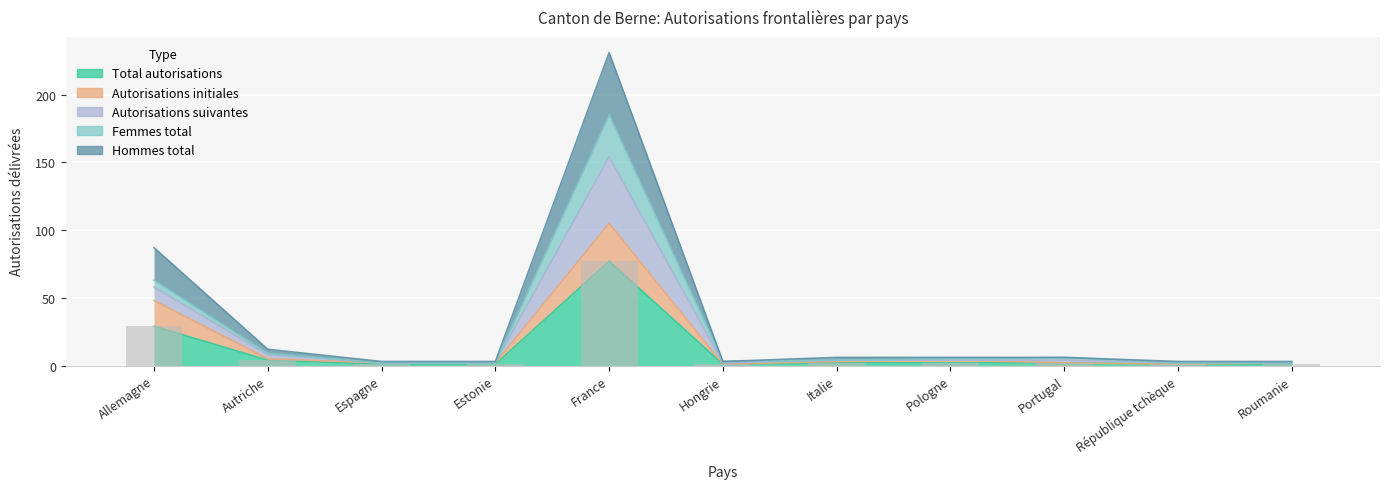

What position from the left is France?

5